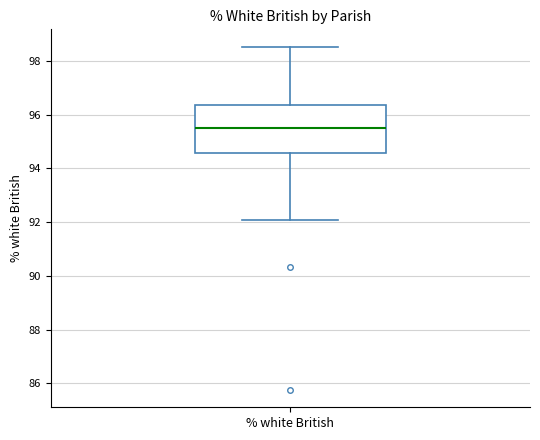

Read this box plot against the y-axis: the position of the median line, the range covered by the box, and the ends of both whiskers. The values are not printed on the chart, so give them approximately, as read against the axis.

median 95.6, box 94.6 to 96.4, whiskers 92.0 to 98.6